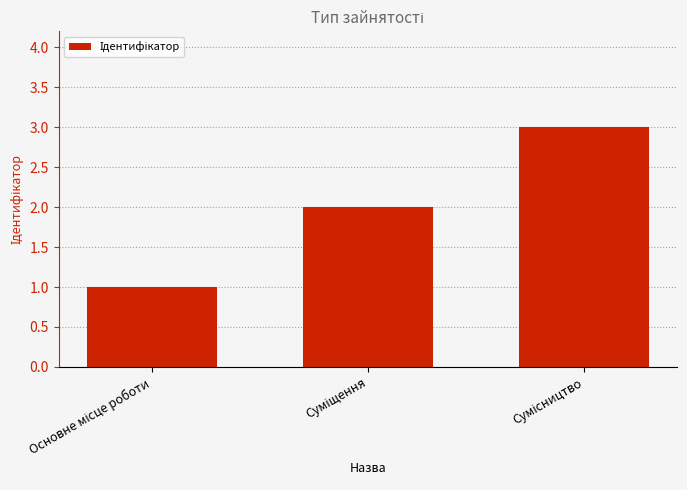

Are the bars grouped side by side (vs. stacked)?

No